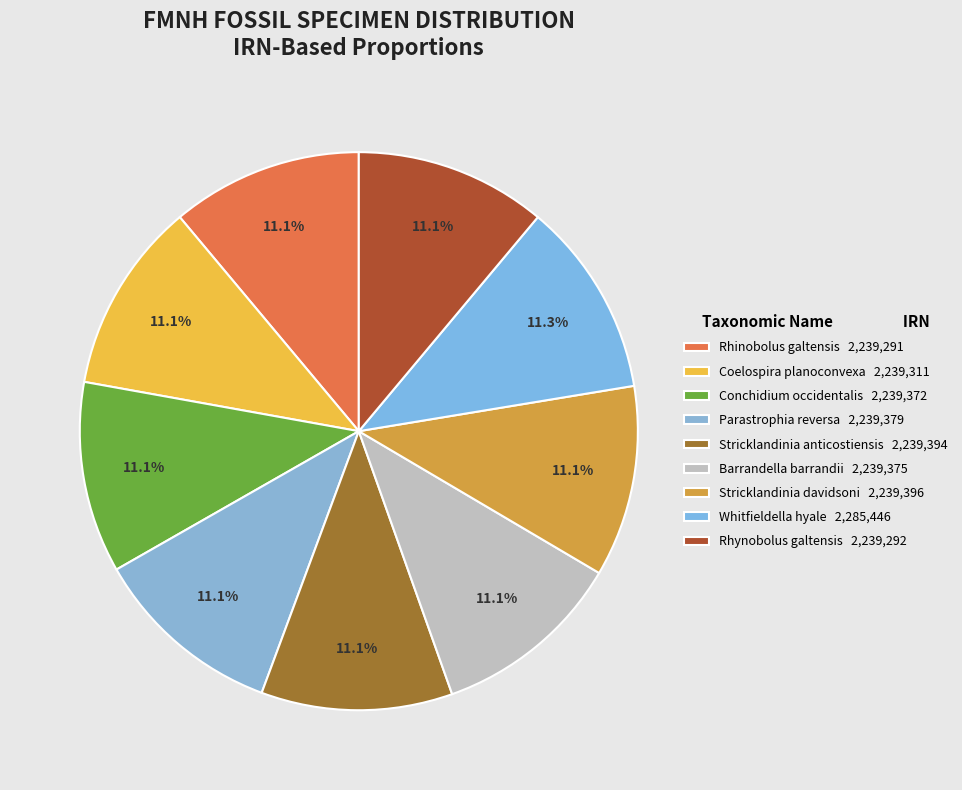

Rank the categories by value from highest to lowest.

Whitfieldella hyale, Stricklandinia davidsoni, Stricklandinia anticostiensis, Parastrophia reversa, Barrandella barrandii, Conchidium occidentalis, Coelospira planoconvexa, Rhynobolus galtensis, Rhinobolus galtensis